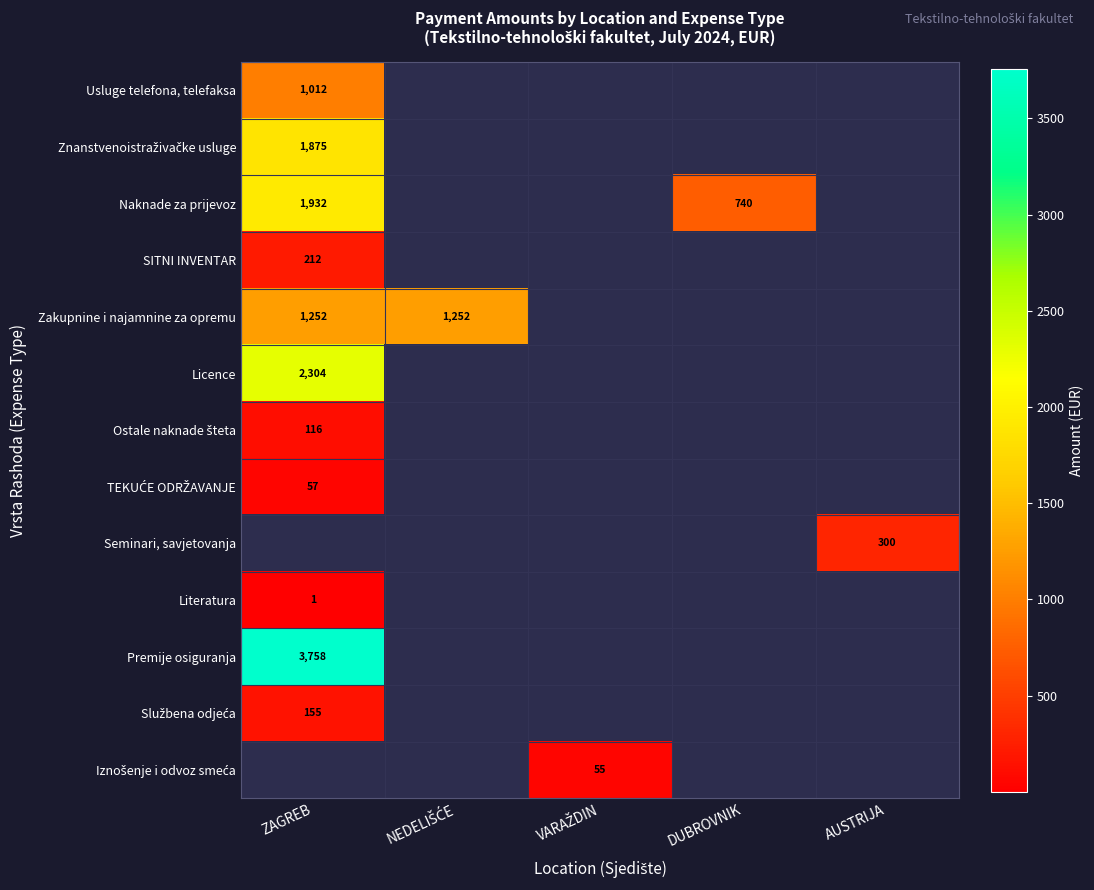

How many positive values does the Naknade za prijevoz series have?

2